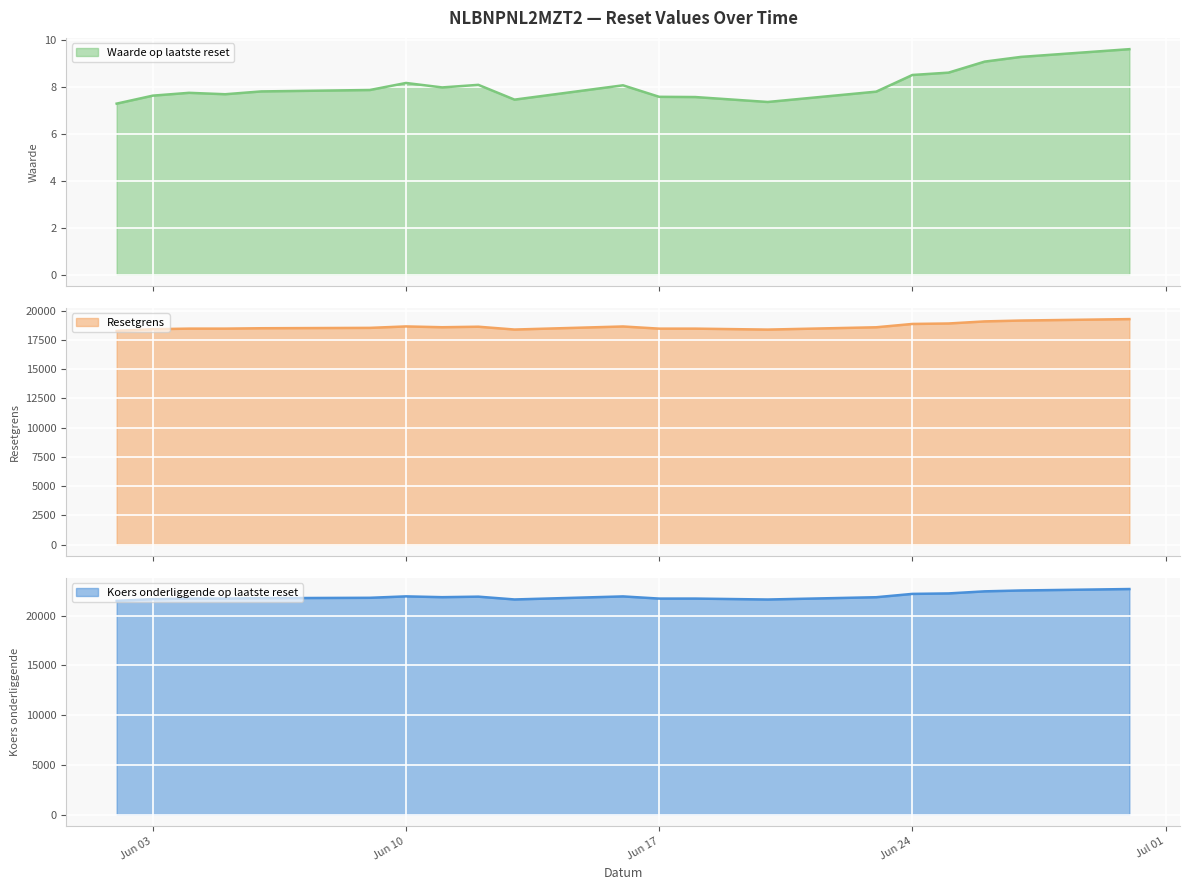

Where is the first local minimum for Resetgrens?

2025-06-11